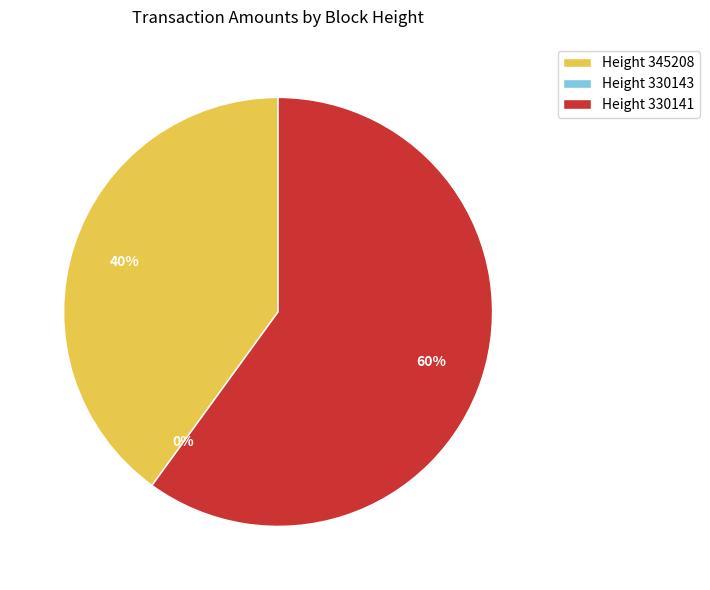

Is it true that 330143 is 0% of the pie?

True